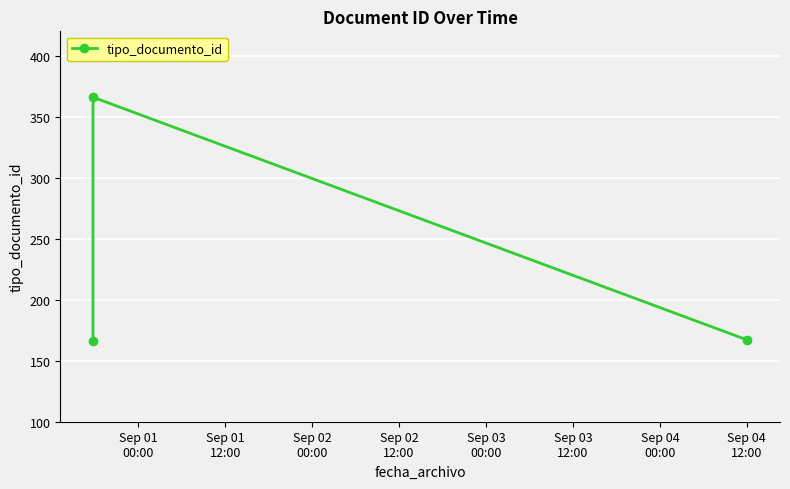

What is the difference between the maximum and second lowest values?

199